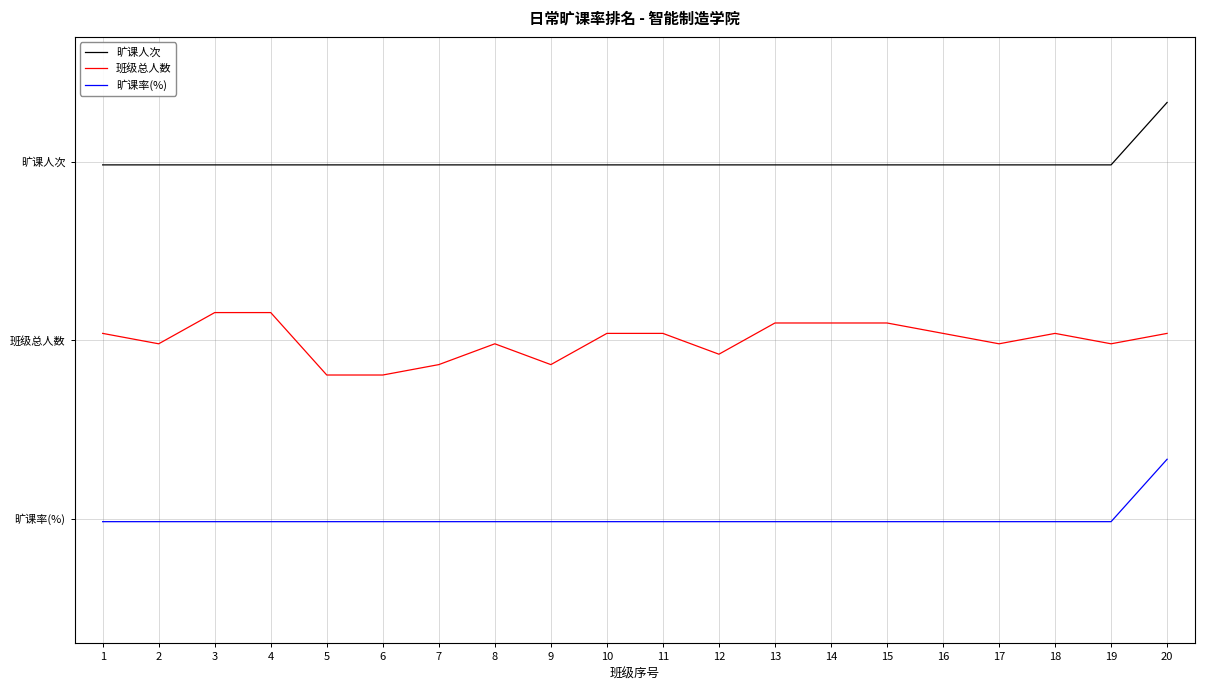

Which category has the lowest value in the 班级总人数 series?

5